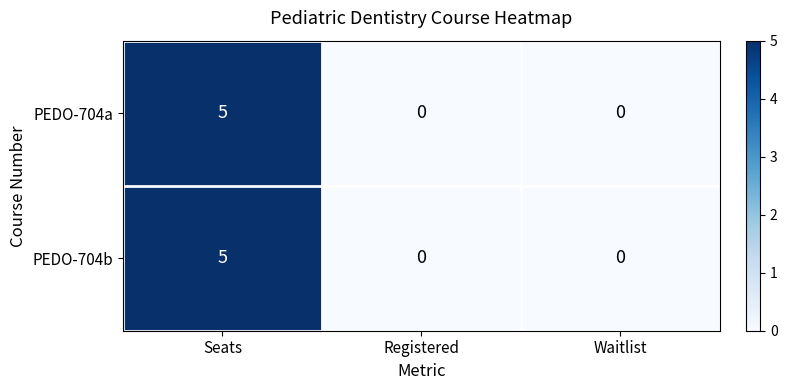

How many distinct data groups are displayed?

2